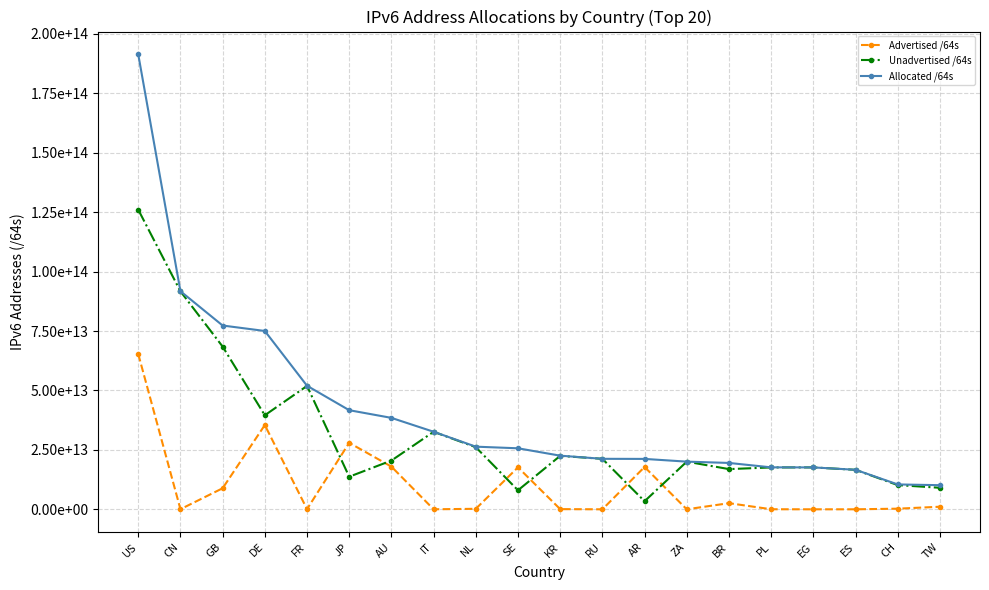

Reading left to right, what are all the values shown in this chart?

Advertised /64s: US=65343052054528	CN=54156853248	GB=8860518252544	DE=35454956601344	FR=79993831424	JP=27979314757632	AU=17962276945920	IT=21474902016	NL=219044315136	SE=17669495783424	KR=85648146432	RU=4295950336	AR=17808546922496	ZA=12952010752	BR=2591247368192	PL=34896936960	EG=8589934592	ES=12884901888	CH=274878103552	TW=1092566056960
Unadvertised /64s: US=126048362233856	CN=91703526162432	GB=68453199708160	DE=39565265862656	FR=51902001381376	JP=13716775632897	AU=20507811315712	IT=32611687792640	NL=26139188985856	SE=8005838700544	KR=22484405321729	RU=21242922991616	AR=3400172306432	ZA=20048848027648	BR=16921450905600	PL=17621725282304	EG=17626545913856	ES=16621524746240	CH=10196261142528	TW=9065032056832
Allocated /64s: US=191391414288384	CN=91757683015680	GB=77313717960704	DE=75020222464000	FR=51981995212800	JP=41696090390529	AU=38470088261632	IT=32633162694656	NL=26358233300992	SE=25675334483968	KR=22570053468161	RU=21247218941952	AR=21208719228928	ZA=20061800038400	BR=19512698273792	PL=17656622219264	EG=17635135848448	ES=16634409648128	CH=10471139246080	TW=10157598113792